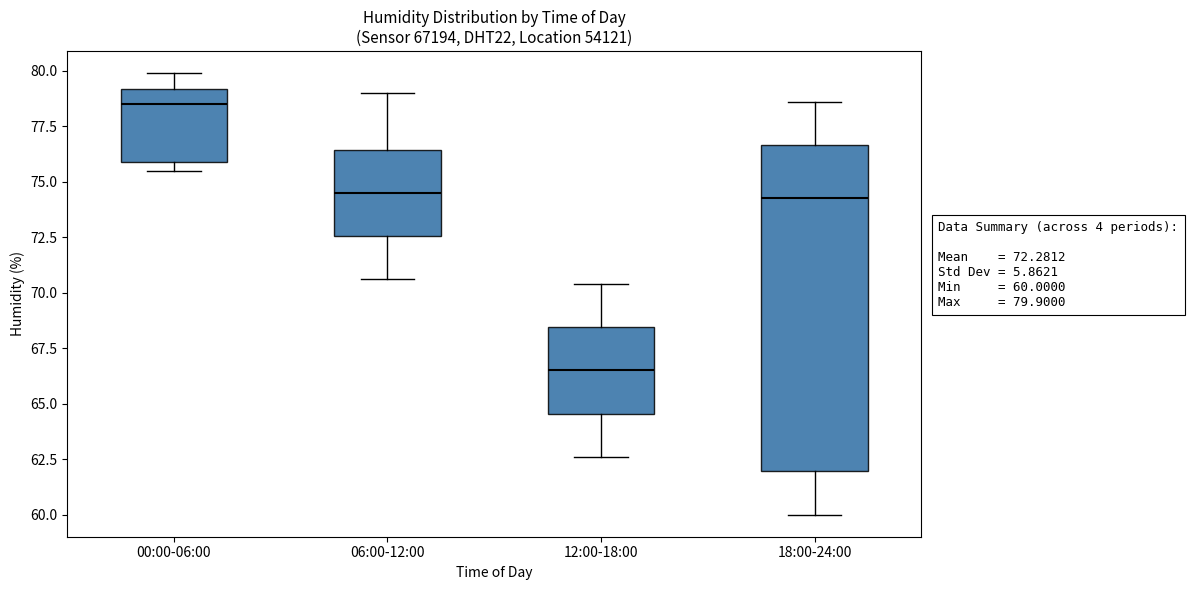

Which box's median line is the lowest?

12:00-18:00